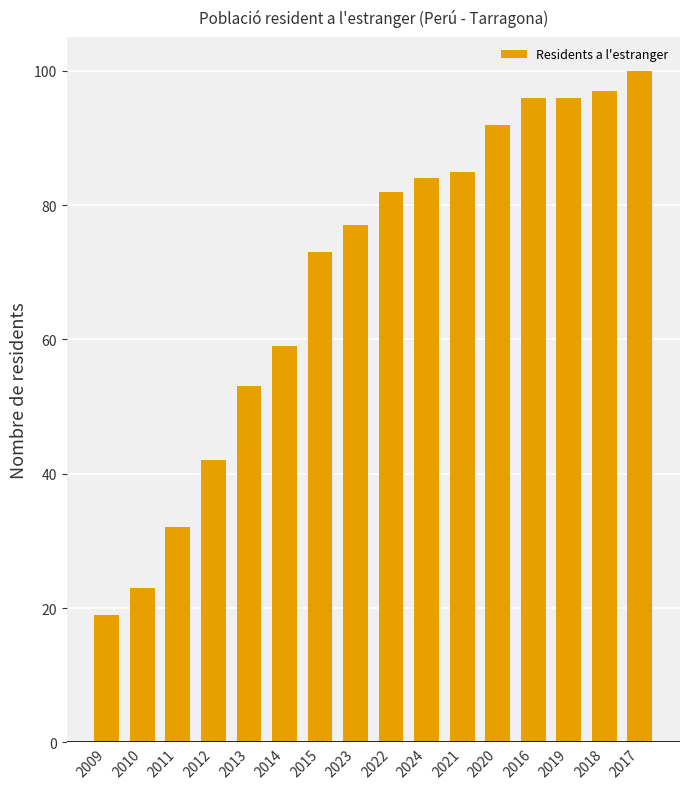

Reading left to right, list all the values displayed in this chart.

19	23	32	42	53	59	73	77	82	84	85	92	96	96	97	100